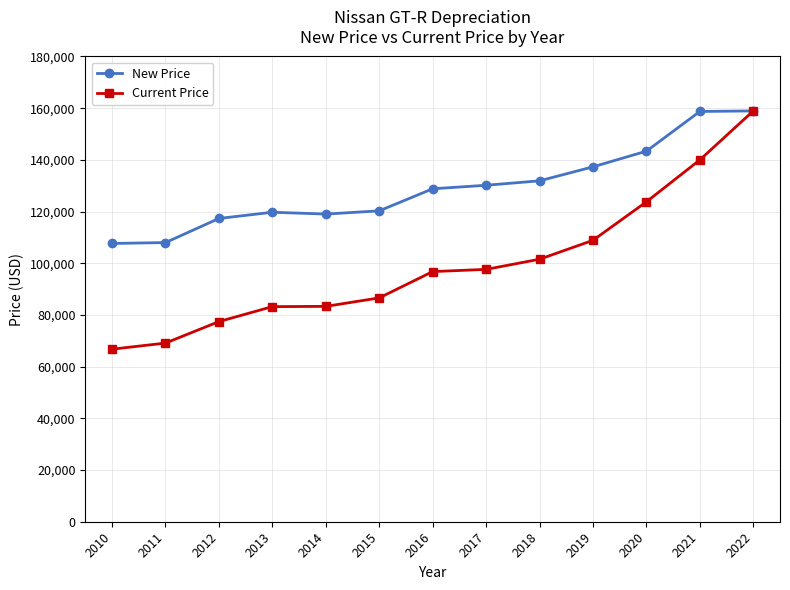

What is the value of the Current Price point at the 2nd from the left?

69121